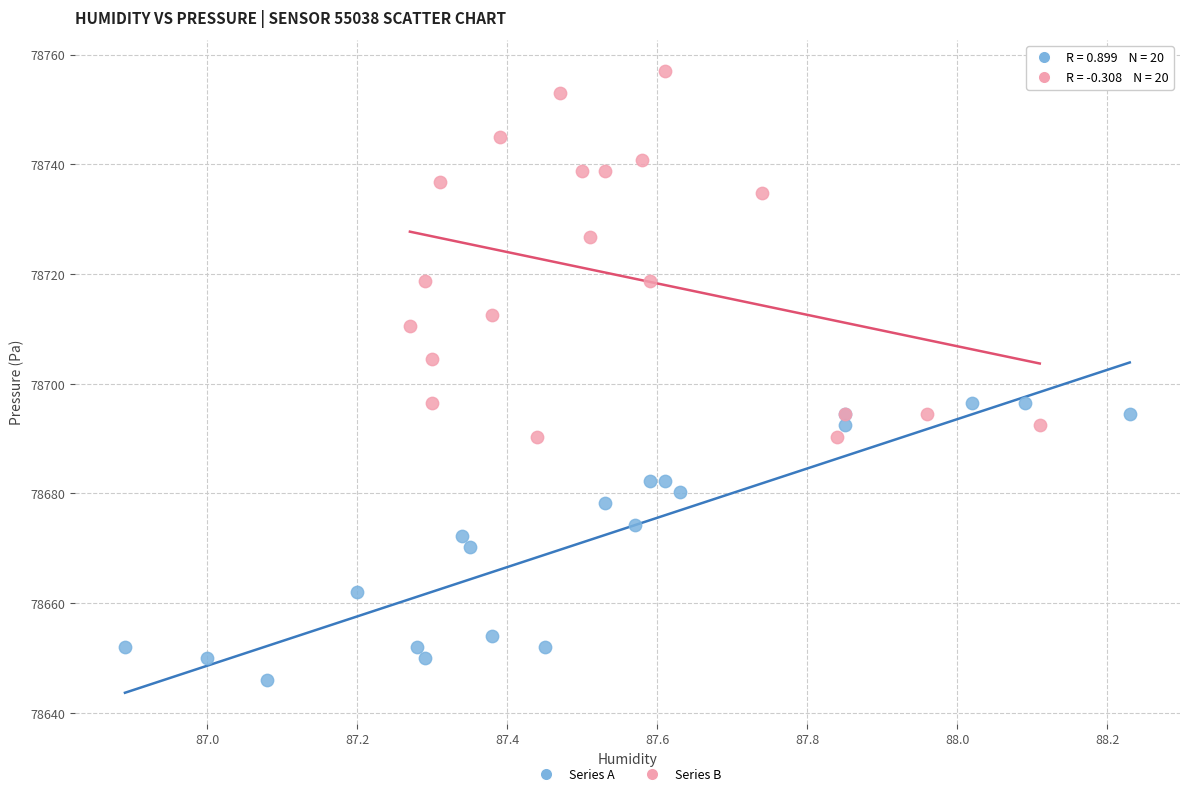

Which series has the widest spread of Y values?

Series B